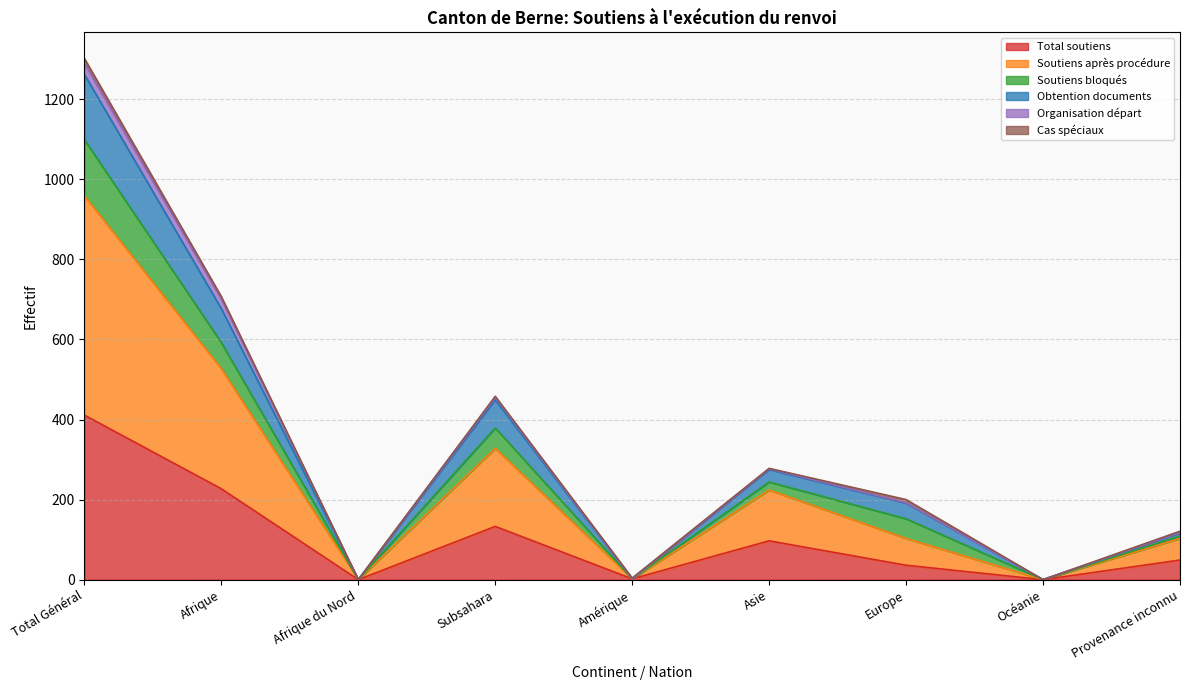

True or false: Obtention documents has more than 0 interior local peaks.

True